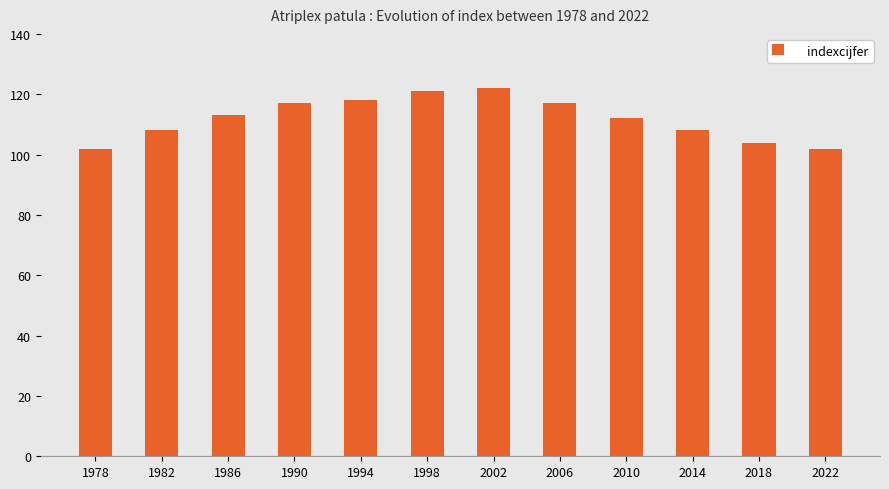

What is the minimum value shown in the chart?

102